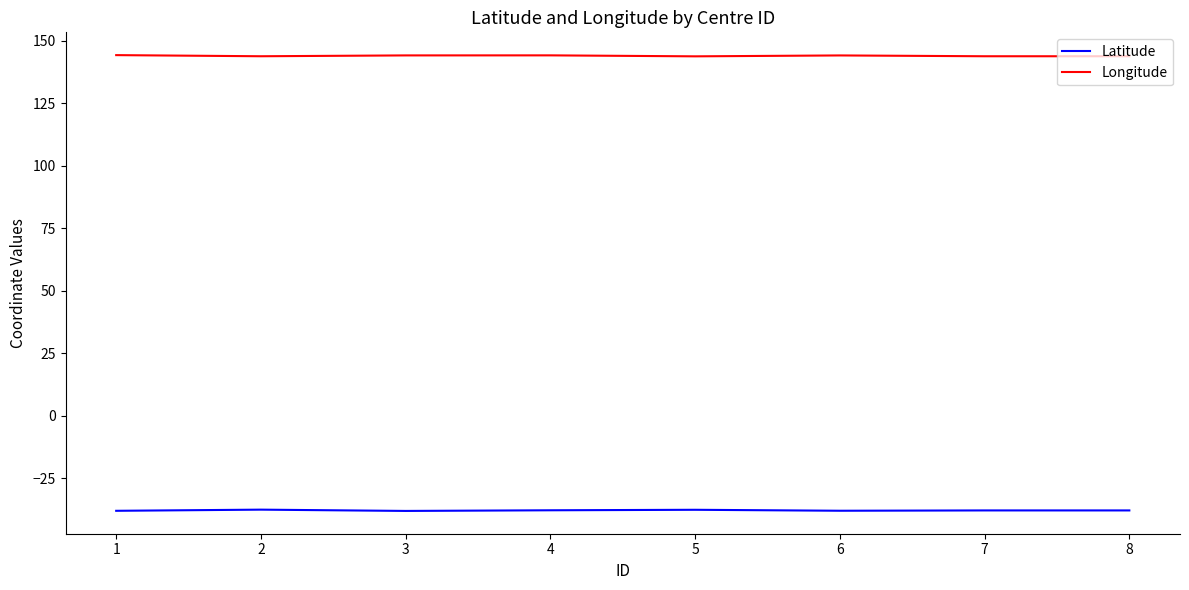

What is the maximum value shown in the chart?

144.2